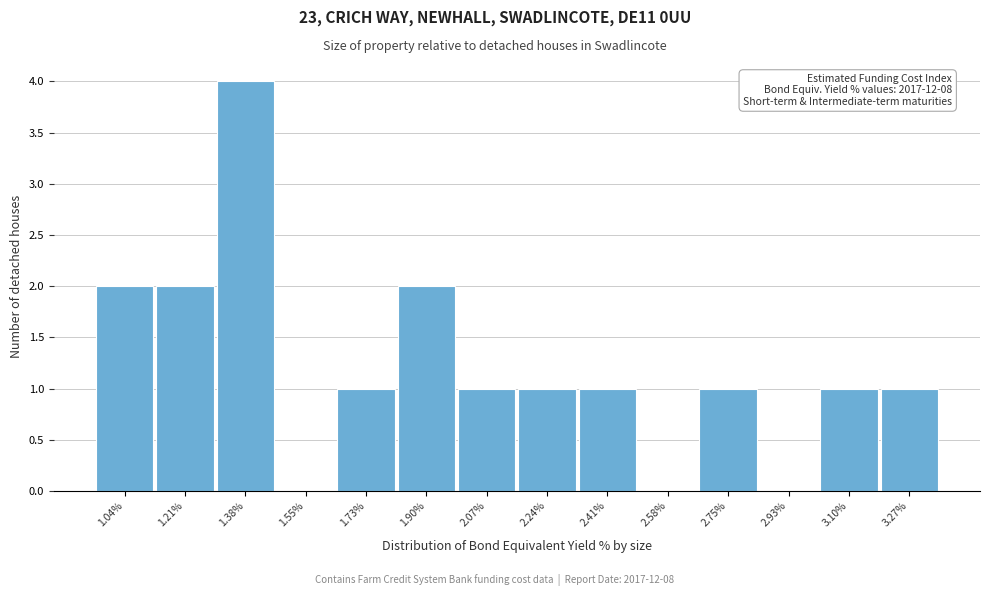

Reading left to right, extract all data points from this chart.

1.04%=2	1.21%=2	1.38%=4	1.55%=0	1.73%=1	1.90%=2	2.07%=1	2.24%=1	2.41%=1	2.58%=0	2.75%=1	2.93%=0	3.10%=1	3.27%=1